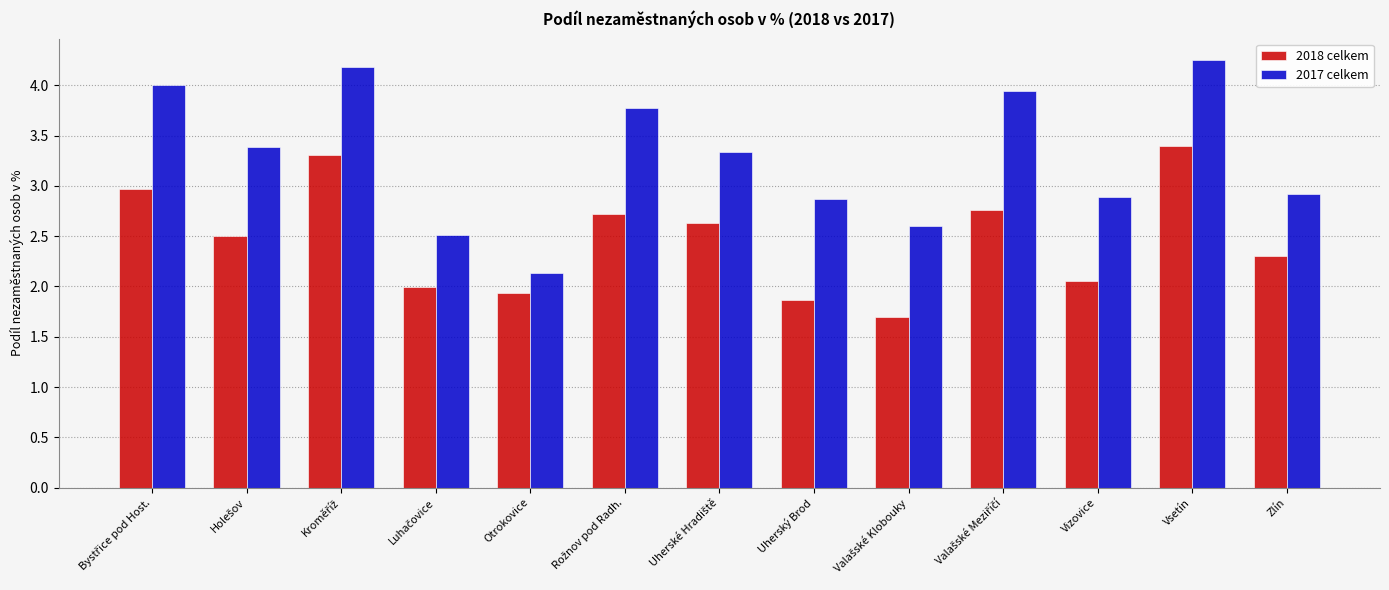

Which series has the largest range (max minus min)?

2017 celkem